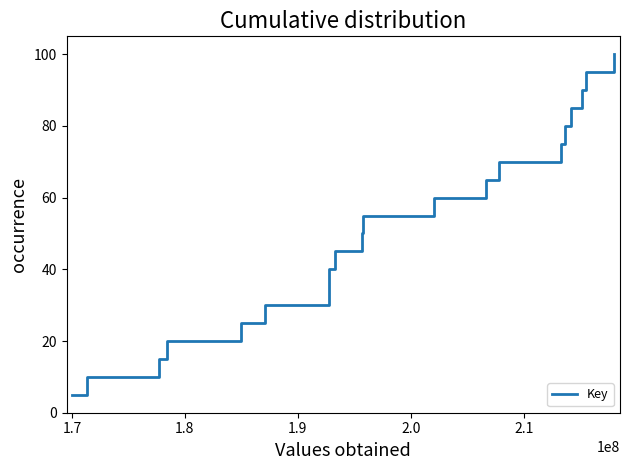

Is this an area chart (filled region under the line)?

No